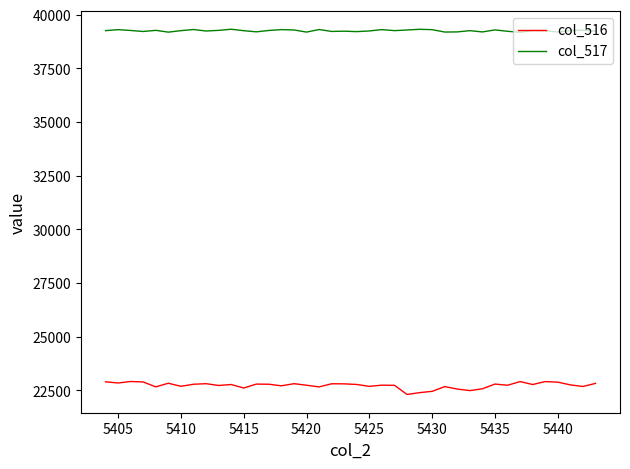

Which series has the largest total across all categories?

col_517